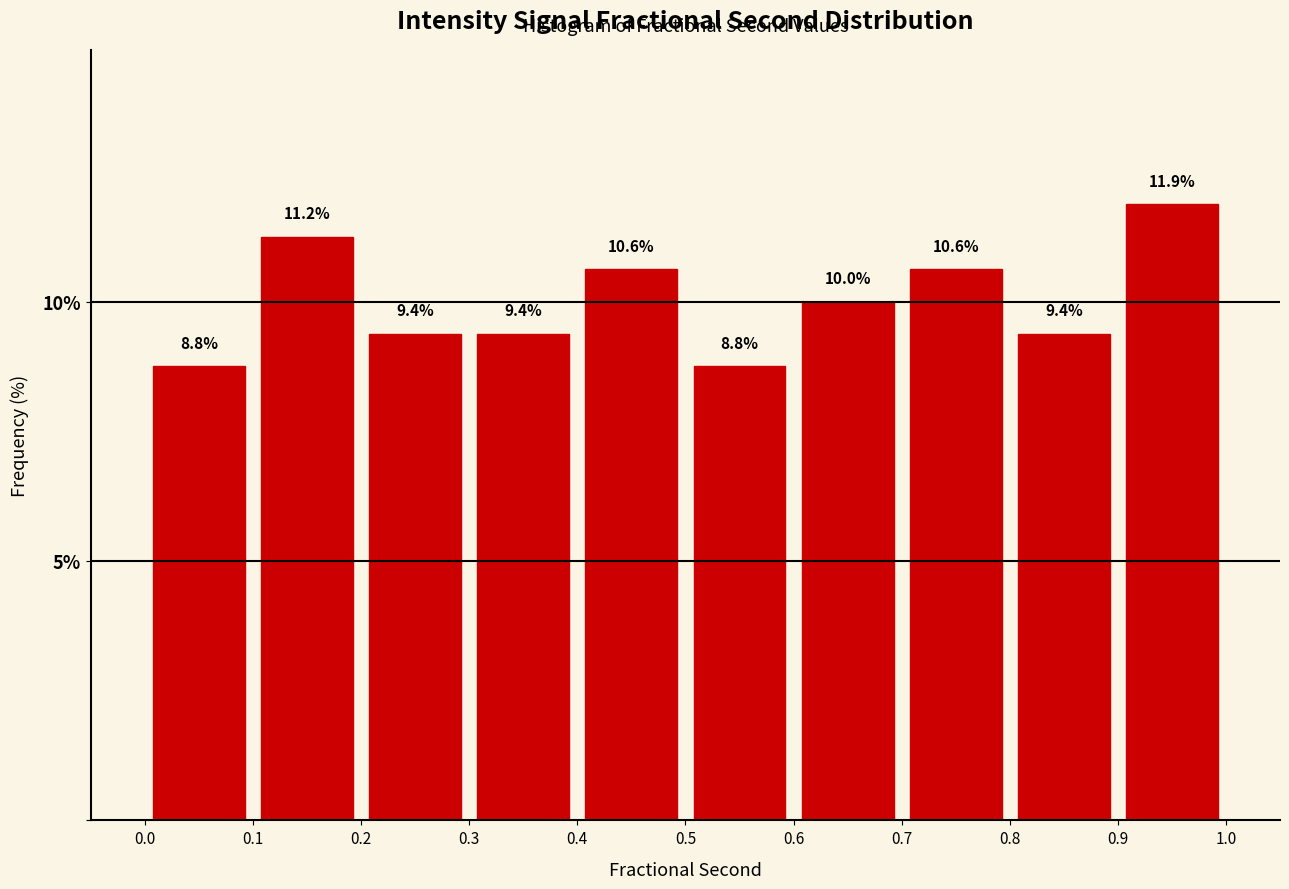

Which range on the x-axis has the tallest bar?

0.9 to 1.0